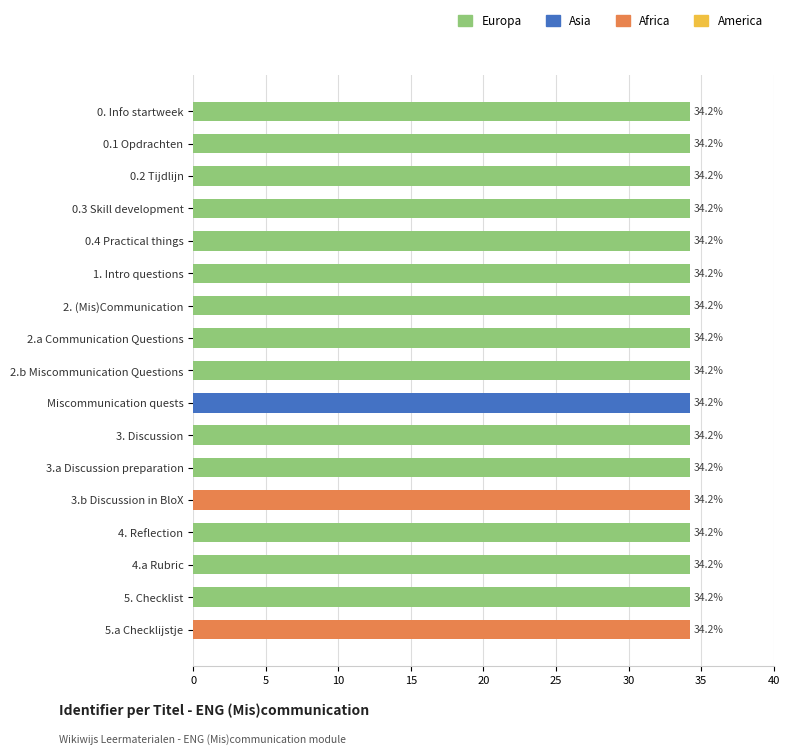

Reading top to bottom, transcribe all the data shown in this chart.

0. Info startweek=34.2	0.1 Opdrachten=34.2	0.2 Tijdlijn=34.2	0.3 Skill development=34.2	0.4 Practical things=34.2	1. Intro questions=34.2	2. (Mis)Communication=34.2	2.a Communication Questions=34.2	2.b Miscommunication Questions=34.2	Miscommunication quests=34.2	3. Discussion=34.2	3.a Discussion preparation=34.2	3.b Discussion in BloX=34.2	4. Reflection=34.2	4.a Rubric=34.2	5. Checklist=34.2	5.a Checklijstje=34.2